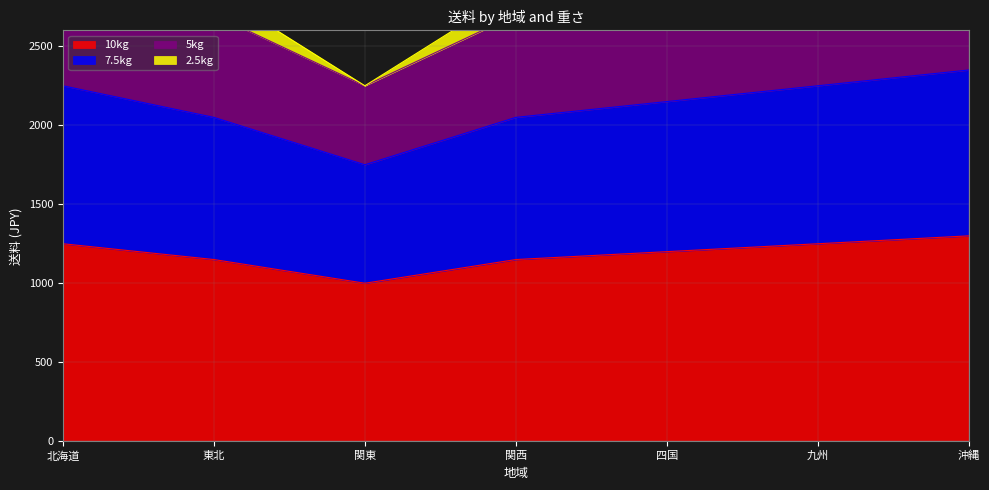

Where is the first local minimum for 7.5kg?

関東